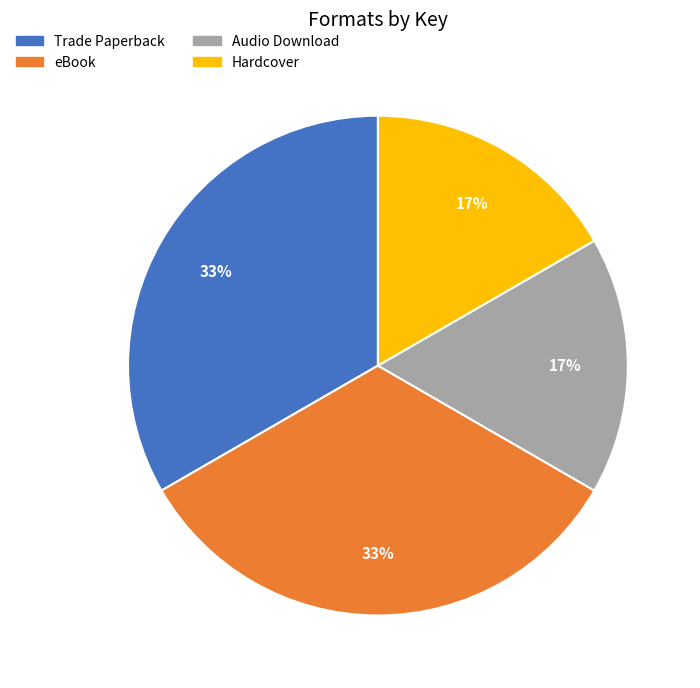

To the nearest percent, what is the combined percentage of Audio Download and Trade Paperback?

50%